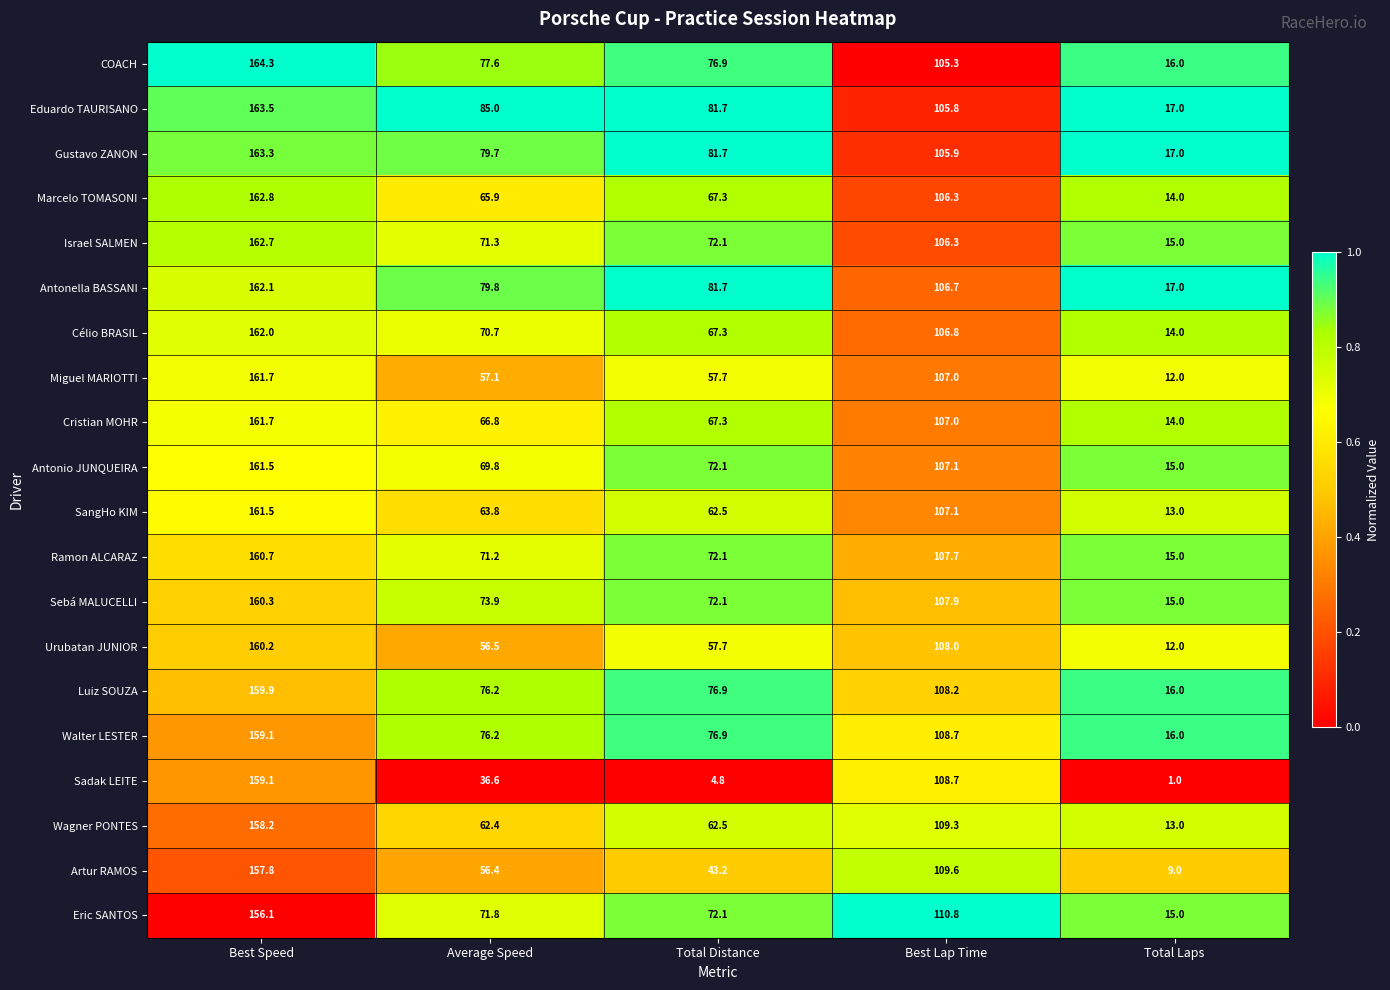

What value does the Wagner PONTES series have at Best Speed?

158.2